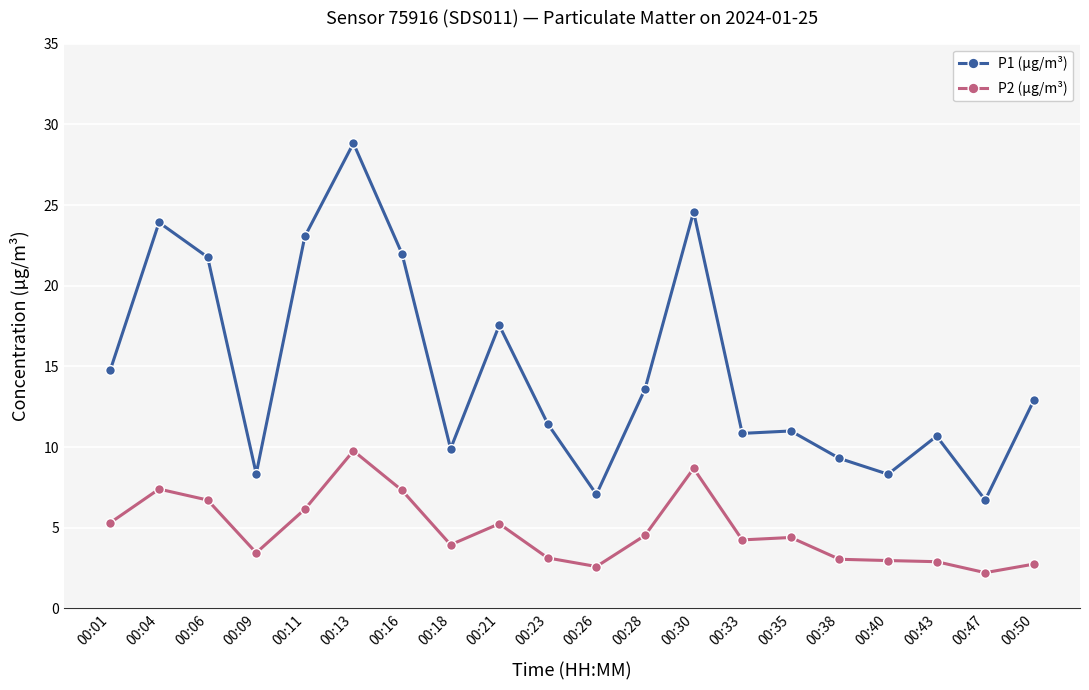

Read the P1 (µg/m³) value at 00:35.

11.0